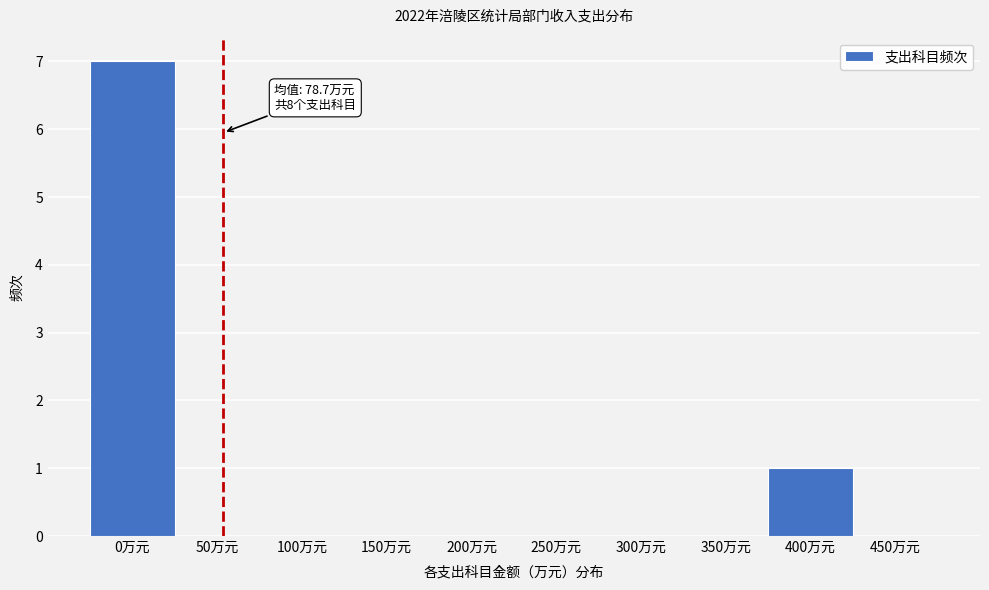

Reading left to right, transcribe all the data shown in this chart.

0万元=7	50万元=0	100万元=0	150万元=0	200万元=0	250万元=0	300万元=0	350万元=0	400万元=1	450万元=0